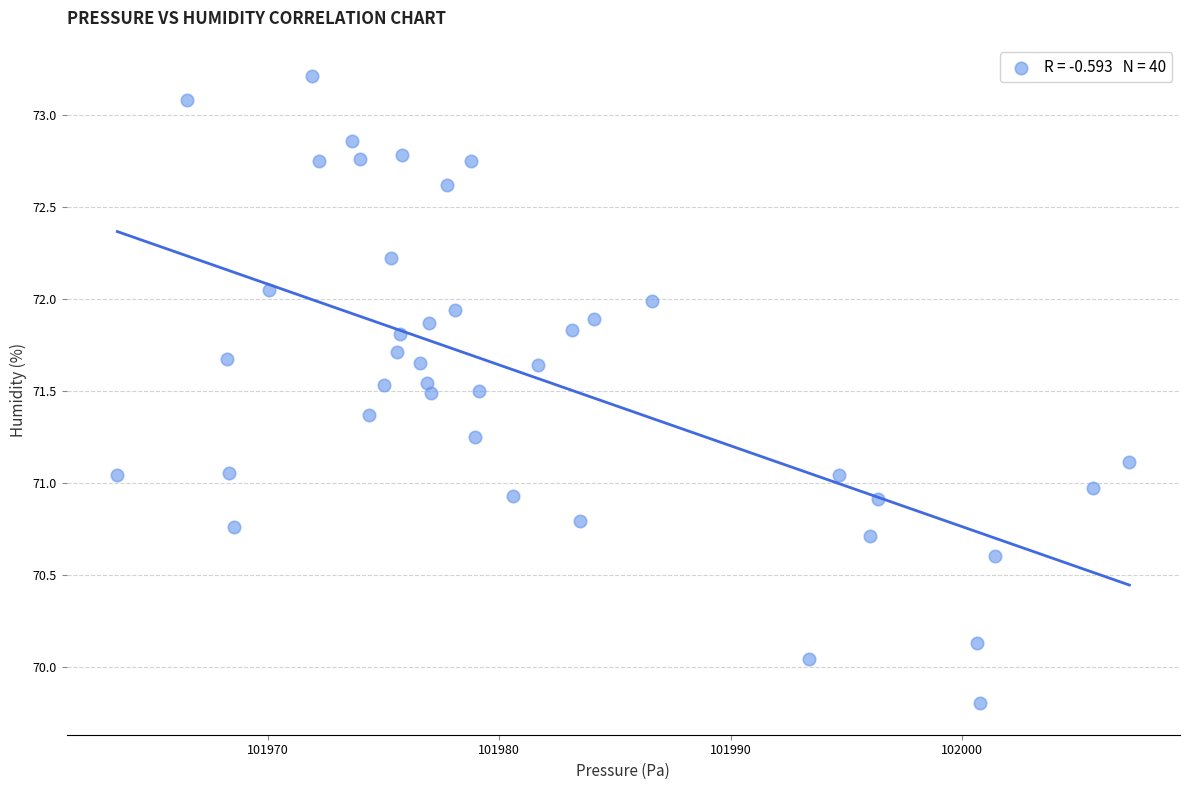

What is the range of Y values (max minus min)?

3.4